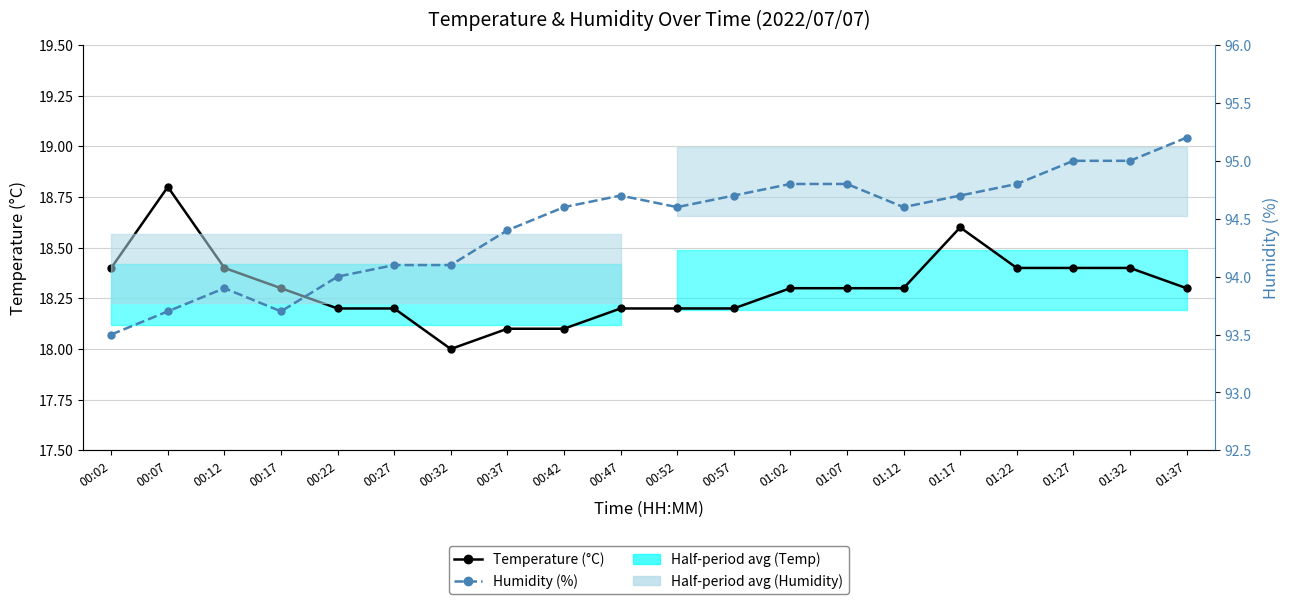

What is the approximate value of Temperature (°C) at 00:22?

18.2